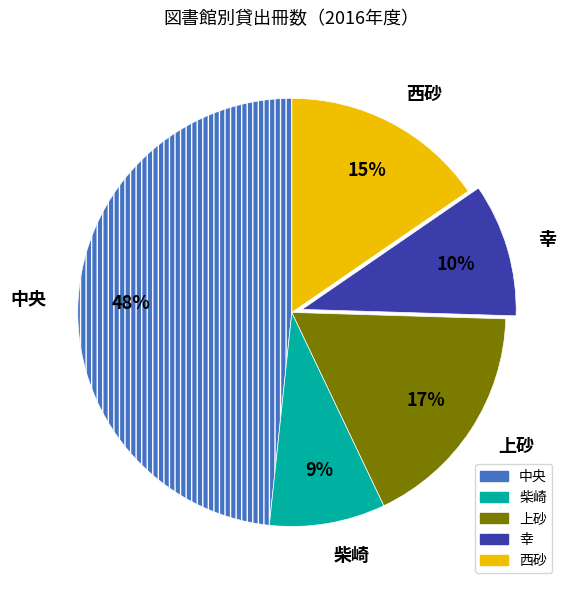

Does any single category account for the majority?

No